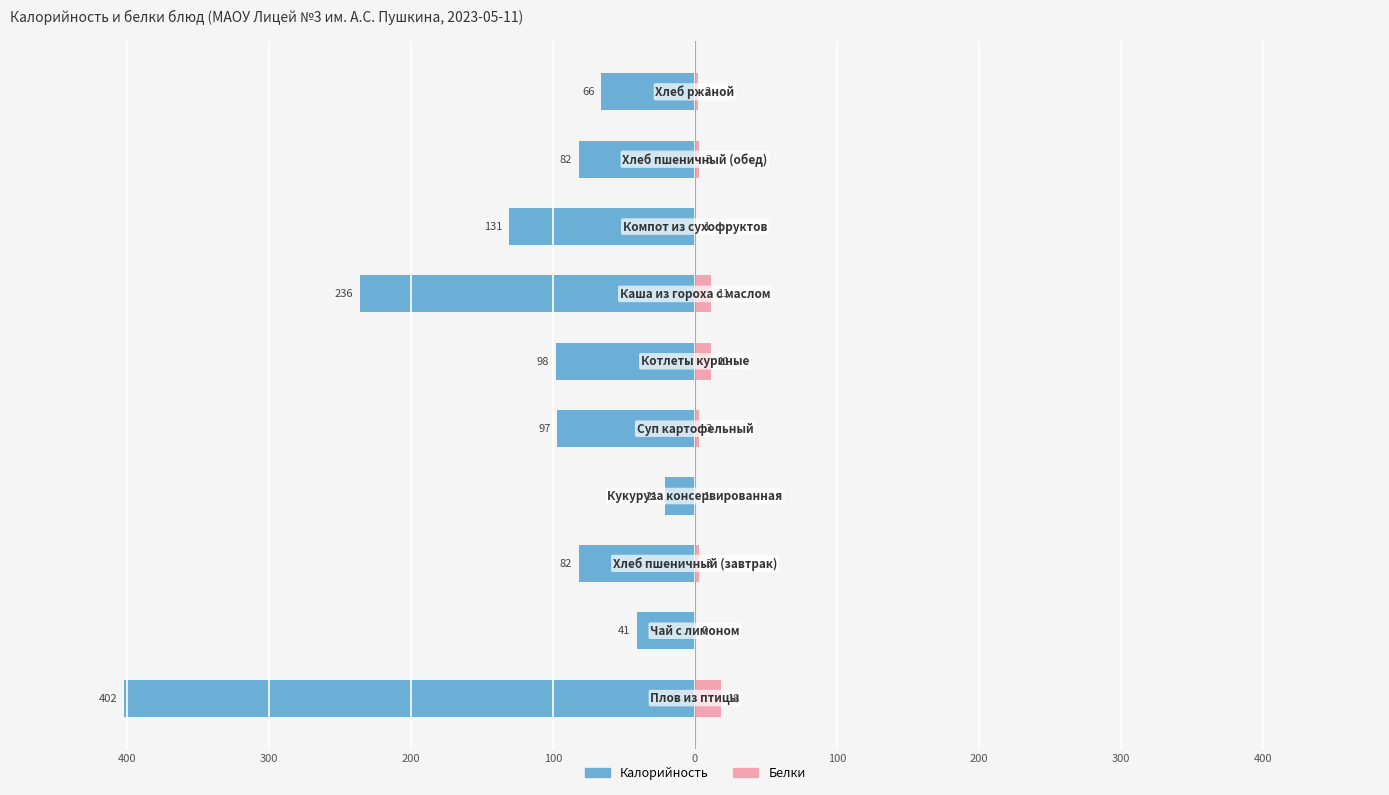

Does the chart contain stacked bars?

No